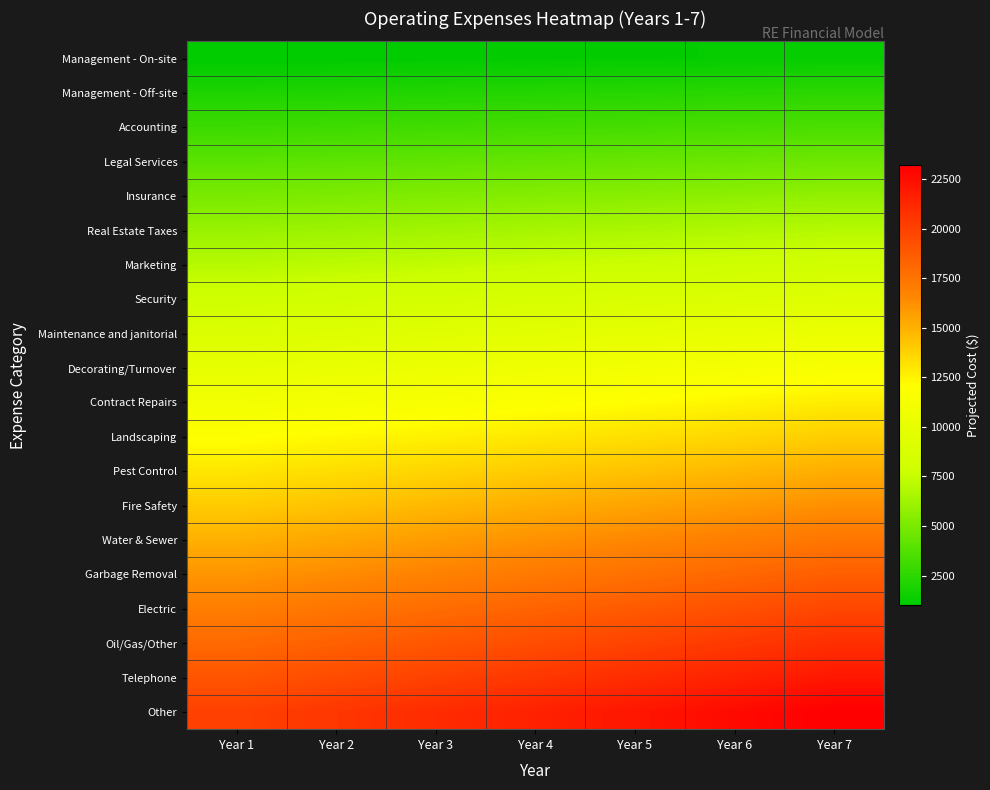

Which category has the lowest value across all series?

Year 1